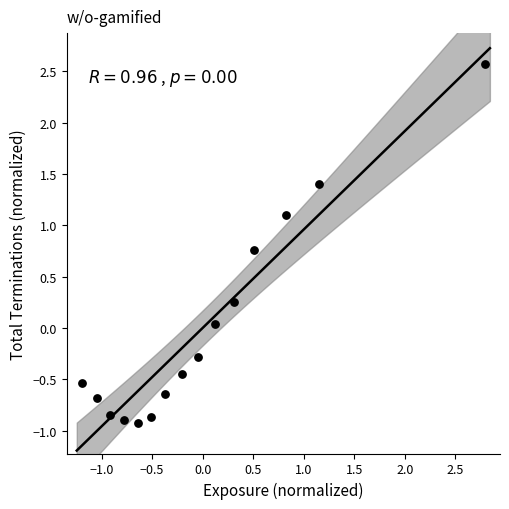

What is the range of X values (max minus min)?

4.0